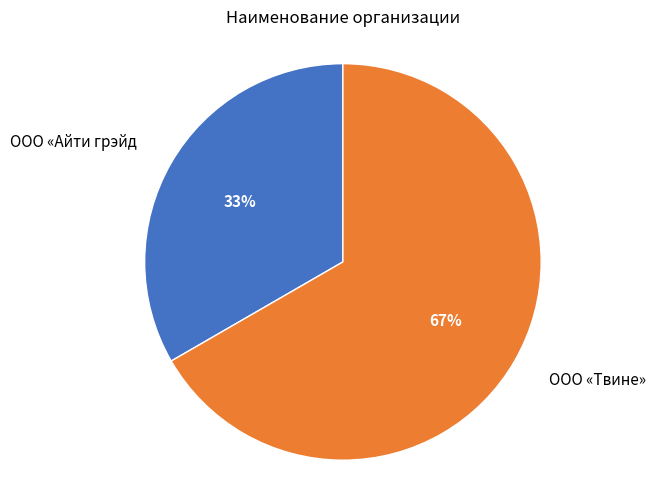

Which has a higher value, ООО «Айти грэйд or ООО «Твине»?

ООО «Твине»